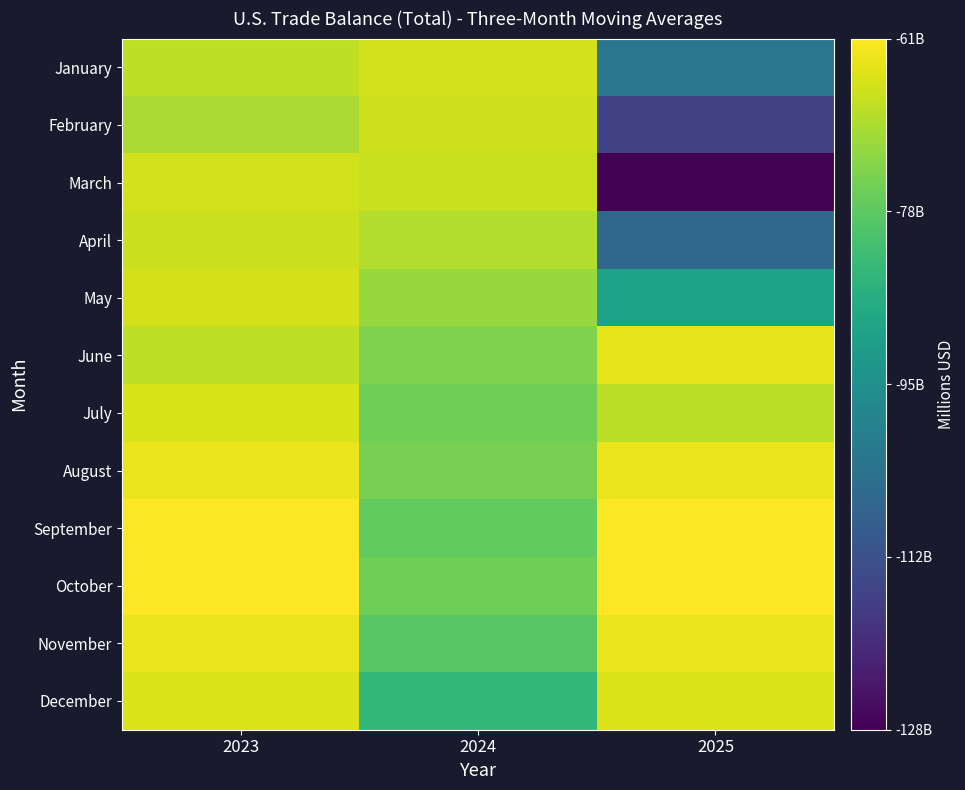

Between 2024 and 2025, which is larger?

2024